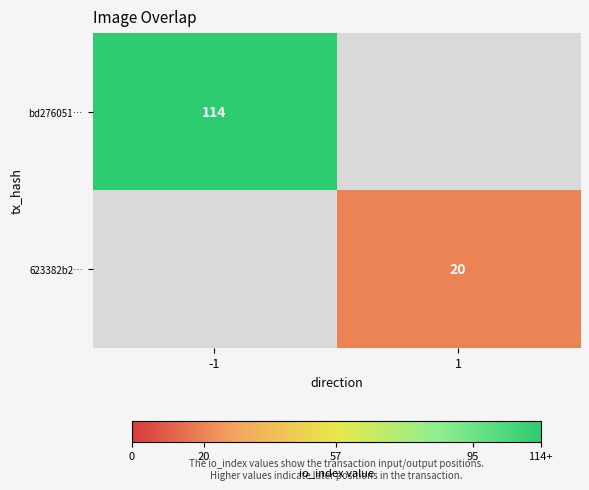

What is the greatest value displayed?

114